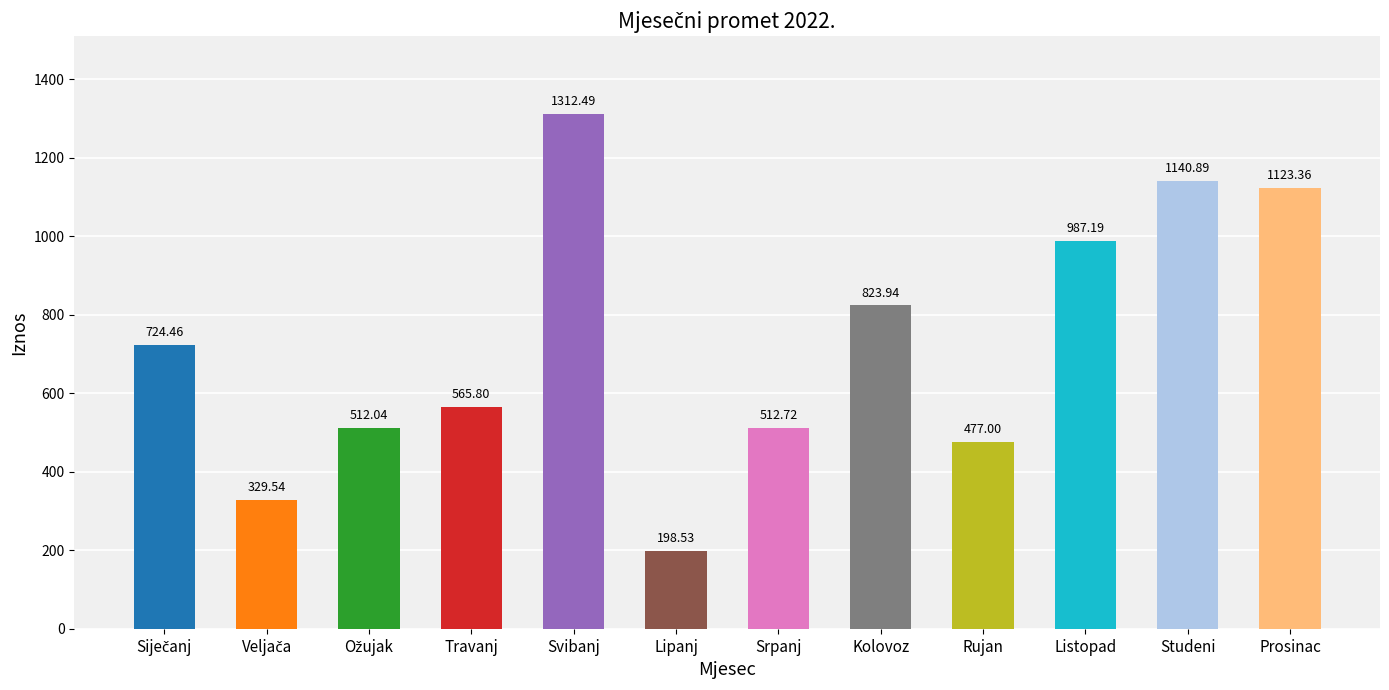

Which has a higher value, Svibanj or Rujan?

Svibanj